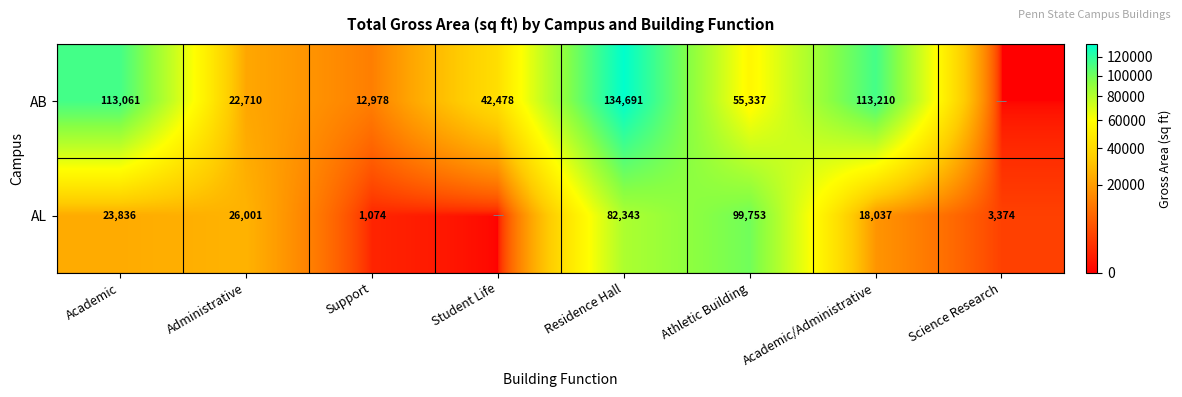

Rank the series at Support from highest to lowest value.

AB, AL